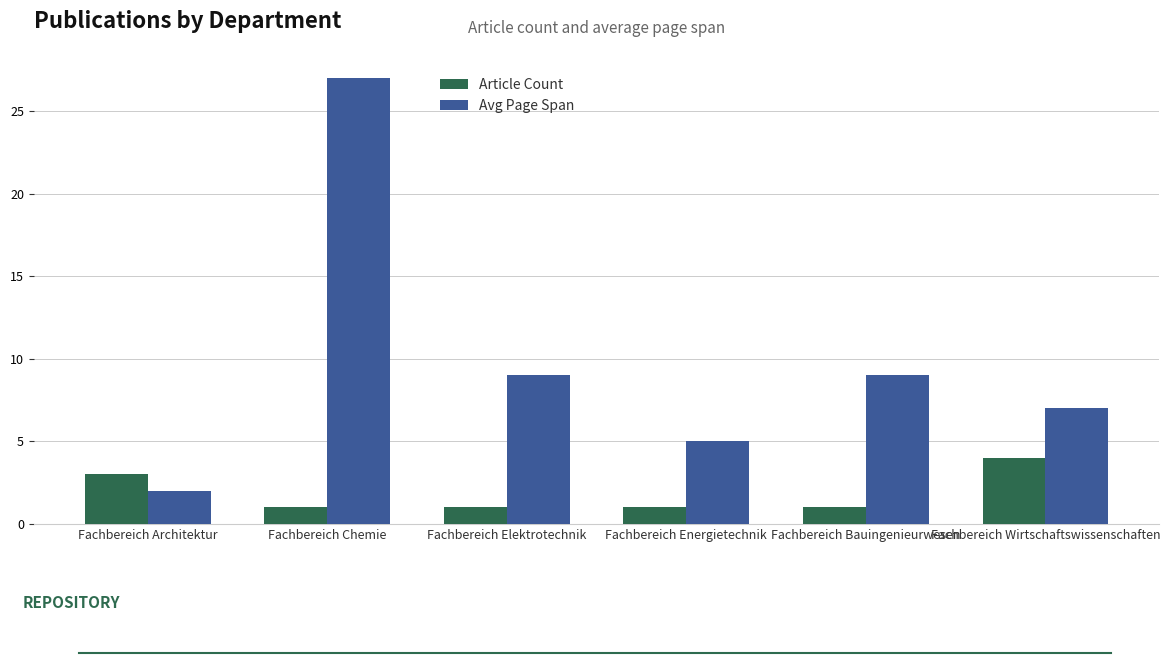

Which category has the highest value in the Avg Page Span series?

Fachbereich Chemie